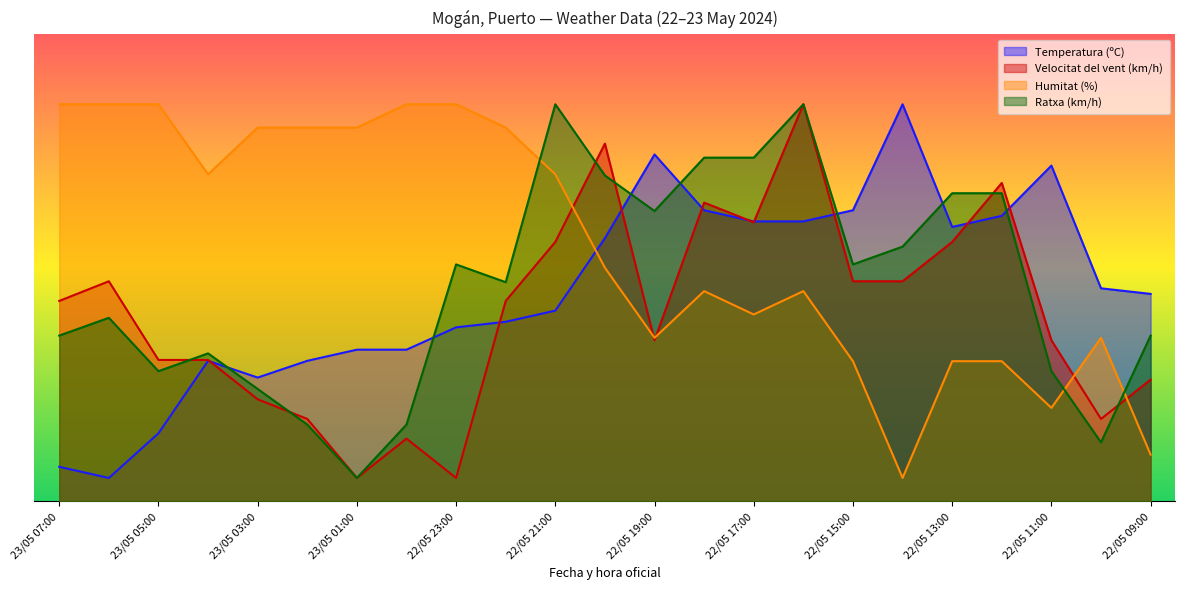

What position from the right is 22/05 16:00?

8